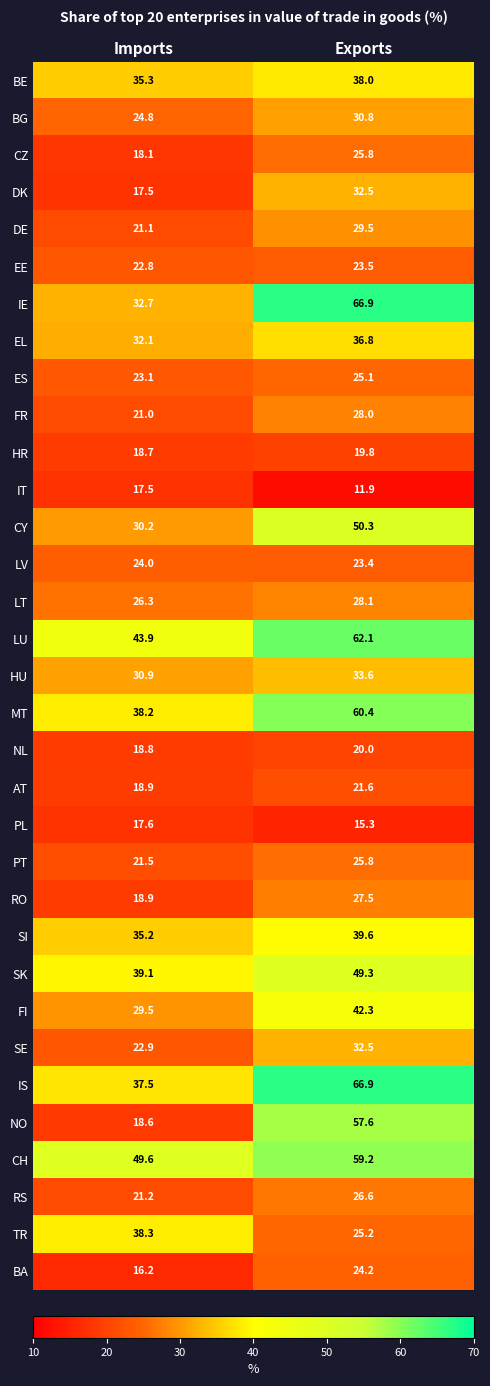

Count the number of categories in the chart.

2